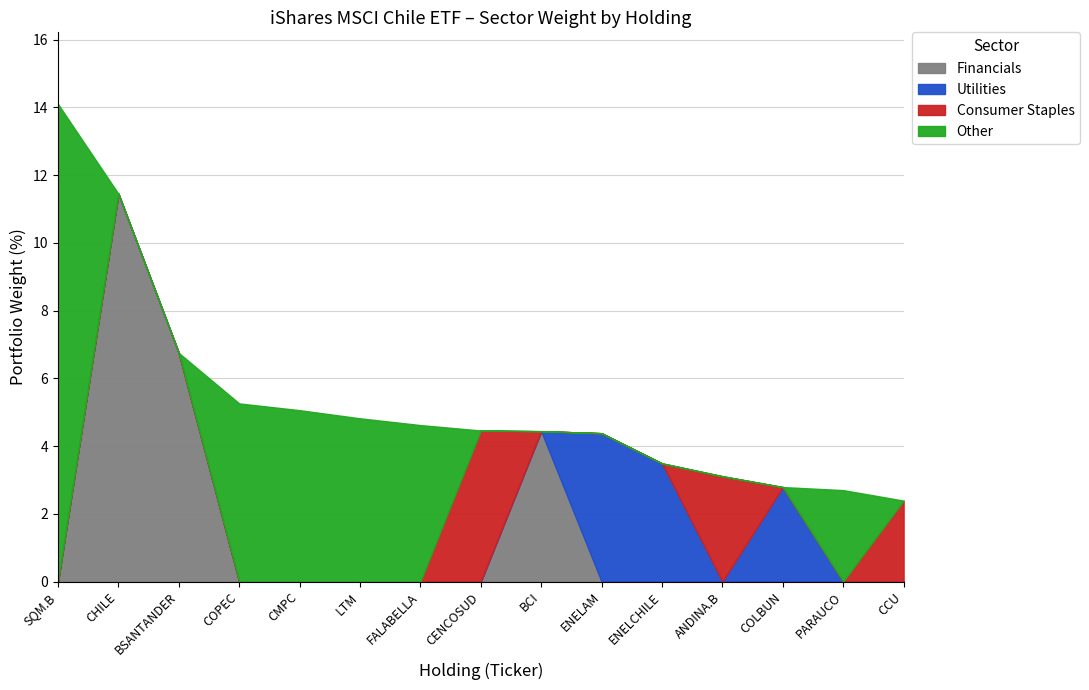

Is the value of Financials at CMPC greater than the value of Other at BCI?

No